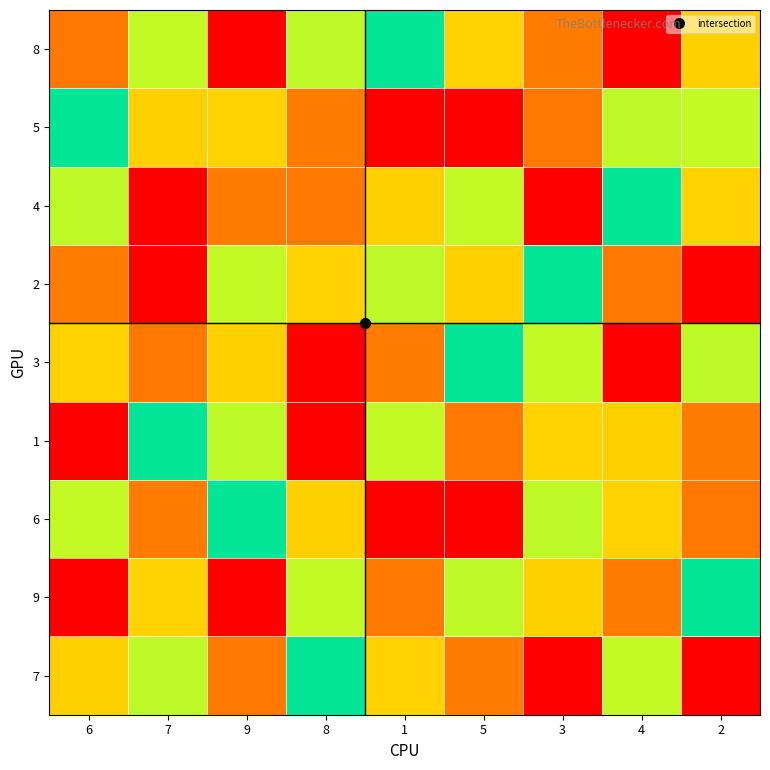

Reading right to left, what are all the values shown in this chart?

8: 2=7	4=1	3=2	5=3	1=5	8=4	9=9	7=6	6=8
5: 2=6	4=4	3=8	5=1	1=9	8=2	9=3	7=7	6=5
4: 2=3	4=5	3=9	5=6	1=7	8=8	9=2	7=1	6=4
2: 2=1	4=8	3=5	5=7	1=4	8=3	9=6	7=9	6=2
3: 2=4	4=9	3=6	5=5	1=2	8=1	9=7	7=8	6=3
1: 2=2	4=7	3=3	5=8	1=6	8=9	9=4	7=5	6=1
6: 2=8	4=3	3=4	5=9	1=1	8=7	9=5	7=2	6=6
9: 2=5	4=2	3=7	5=4	1=8	8=6	9=1	7=3	6=9
7: 2=9	4=6	3=1	5=2	1=3	8=5	9=8	7=4	6=7